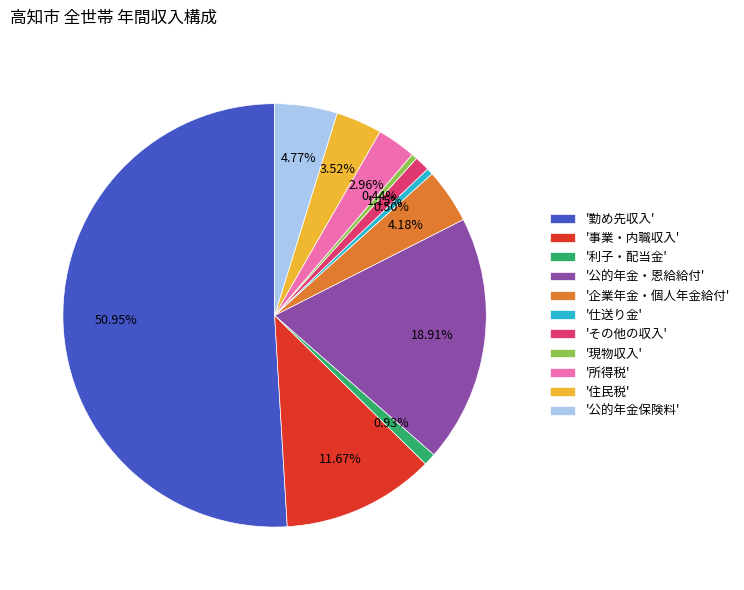

Count the number of slices in the pie.

11